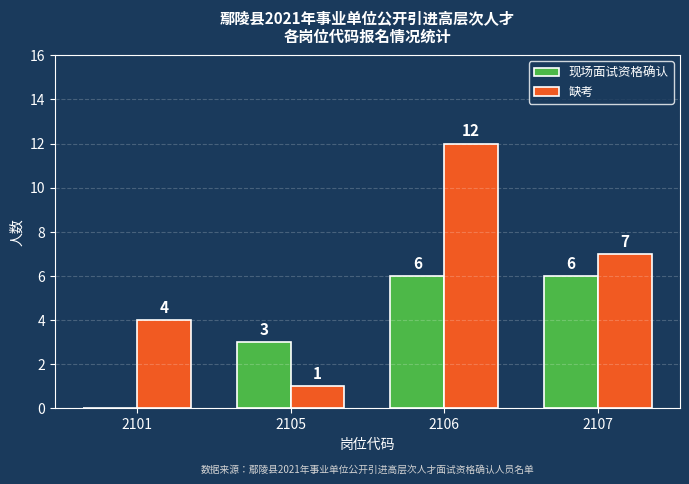

At which category does the chart reach its peak across all series?

2106